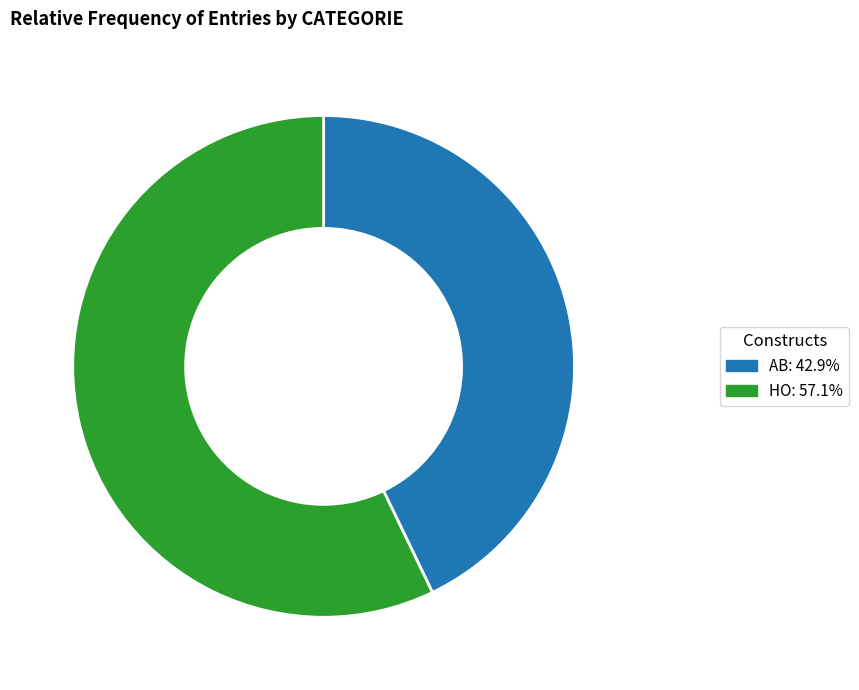

Between AB and HO, which is larger?

HO